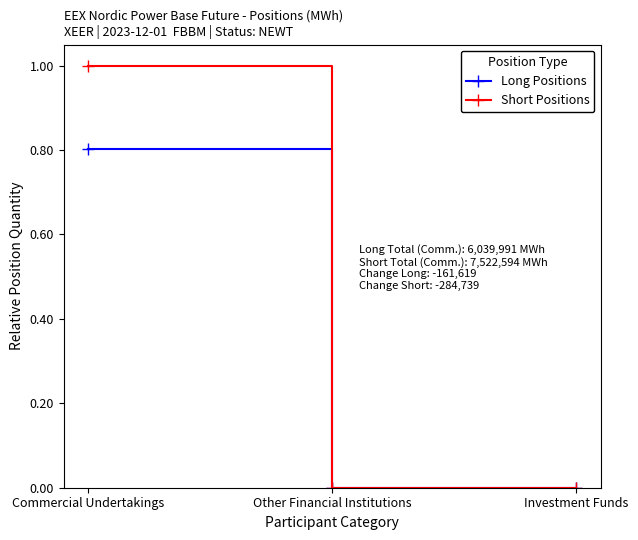

True or false: Long Positions has a value of 0.0 at Investment Funds.

True